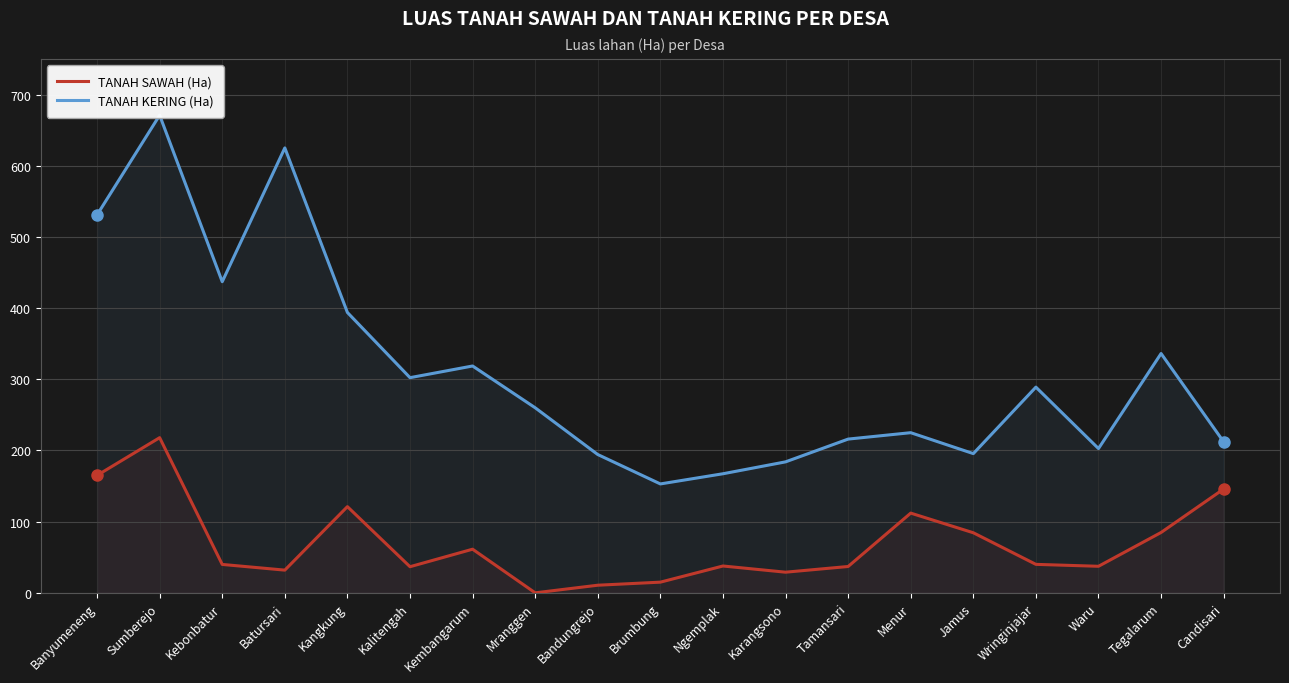

At which label does TANAH KERING (Ha) reach its peak?

Sumberejo